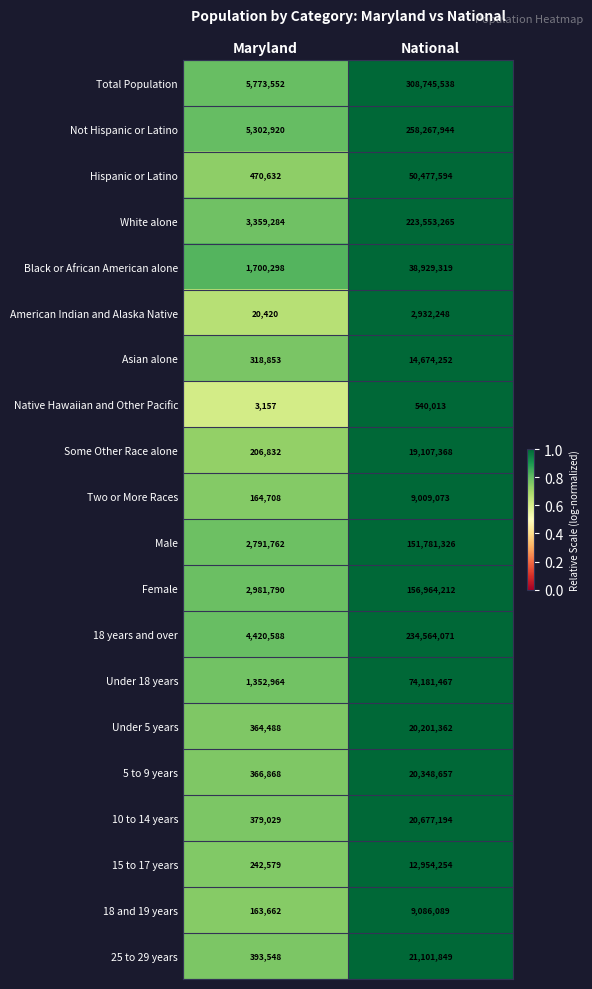

What value does the White alone series have at National?

223553265